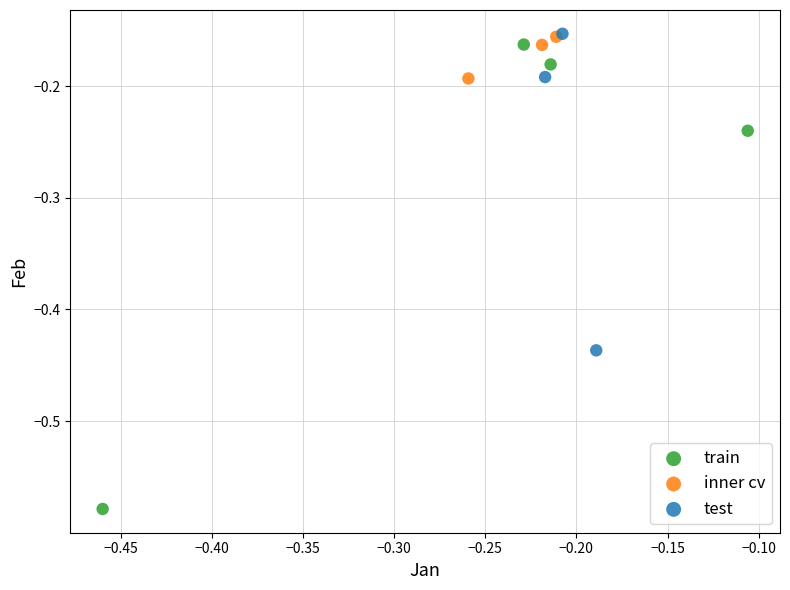

Which series reaches the minimum Y coordinate?

train